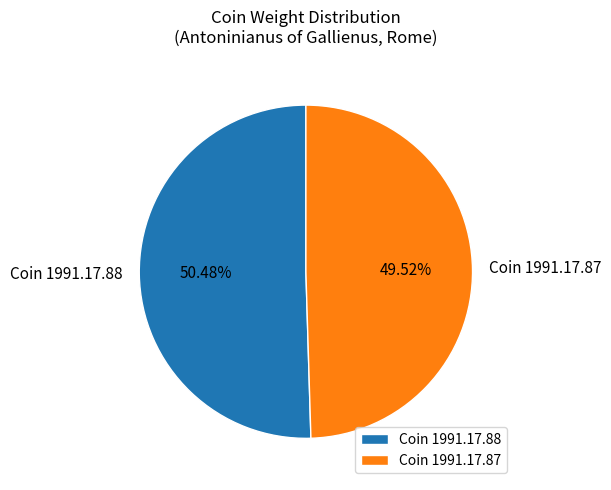

Which slice is the largest?

Coin 1991.17.88